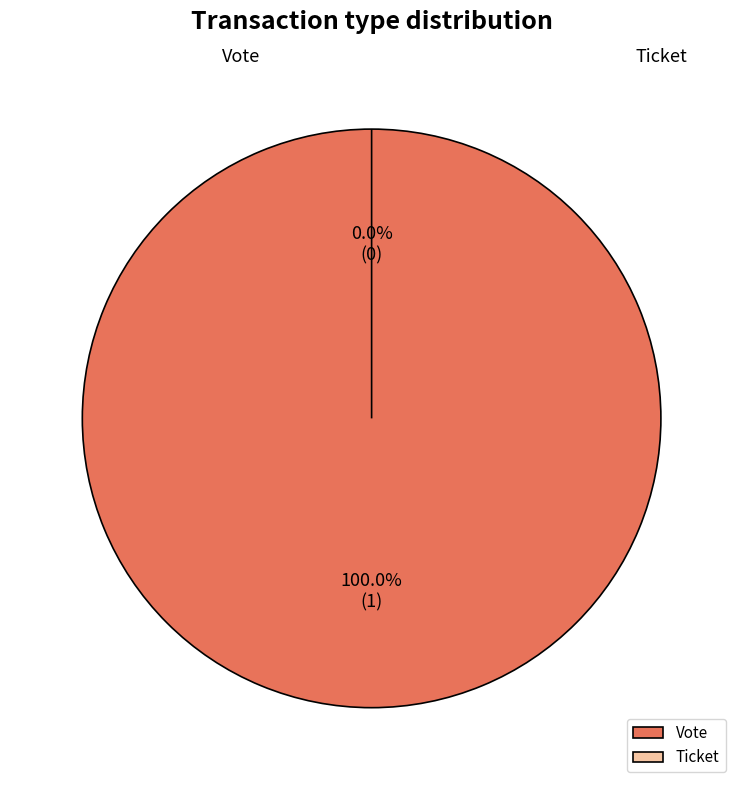

Is it true that Vote is 100% of the pie?

True